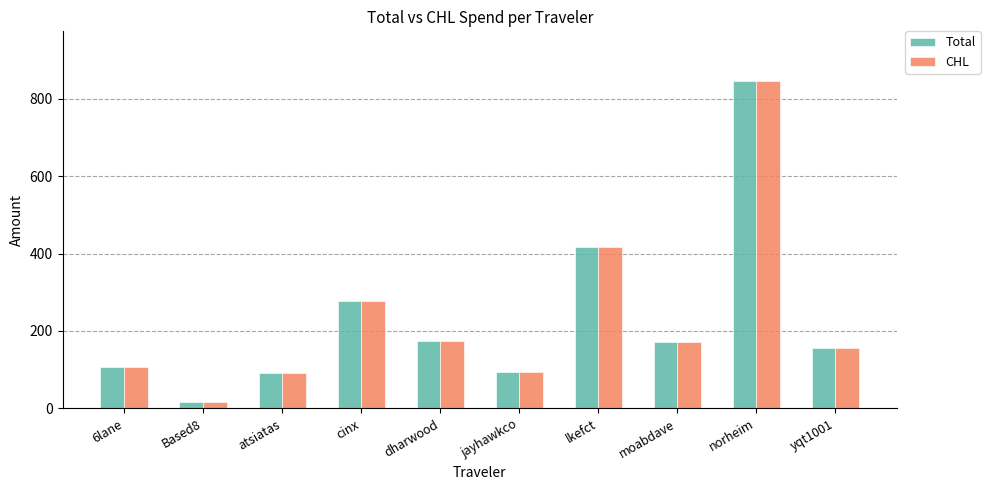

Which label corresponds to the smallest value in the chart?

Based8